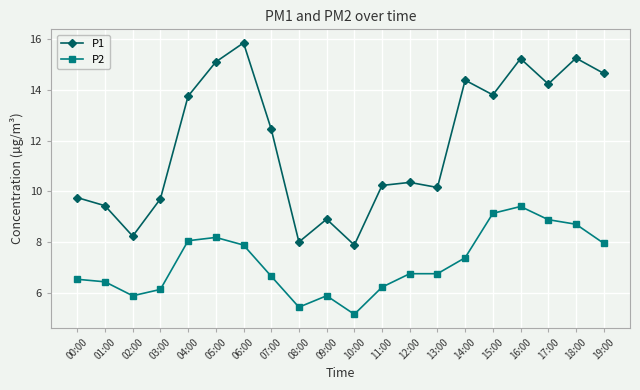

Does the chart display data point markers on the line(s)?

Yes